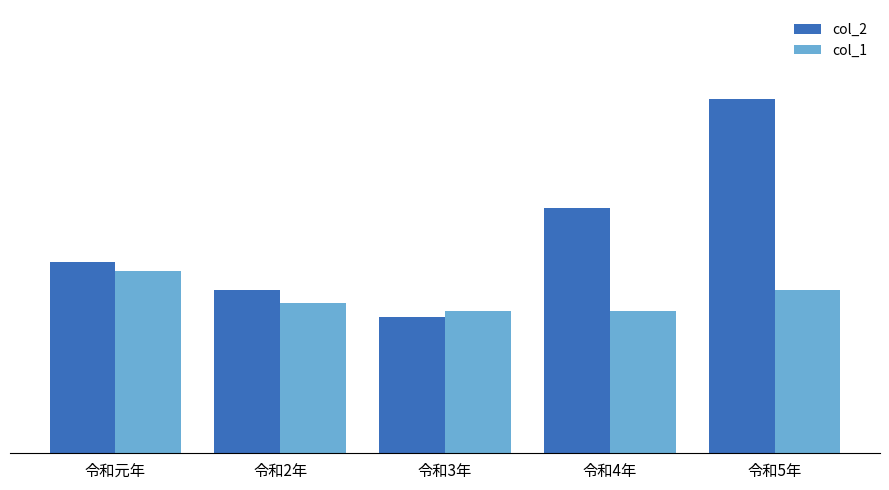

The value of col_2 at 令和元年 is 7.0. True or false?

True